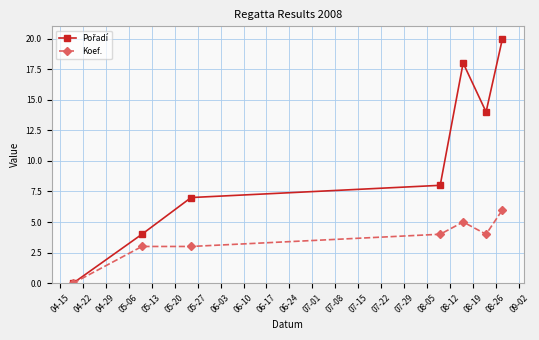

What is the average value of the Koef. series?

4